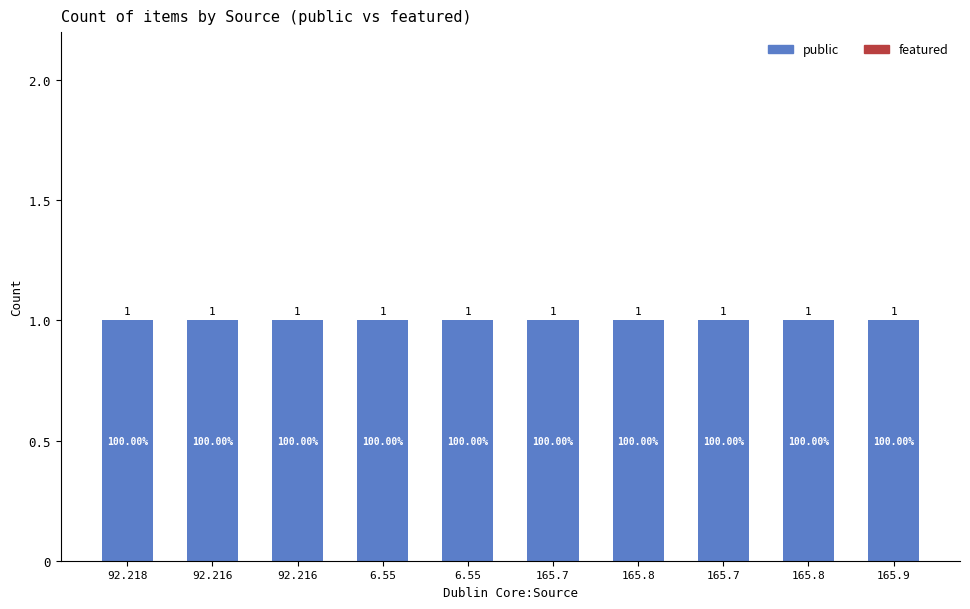

Between 92.218 and 165.8, which is larger?

92.218